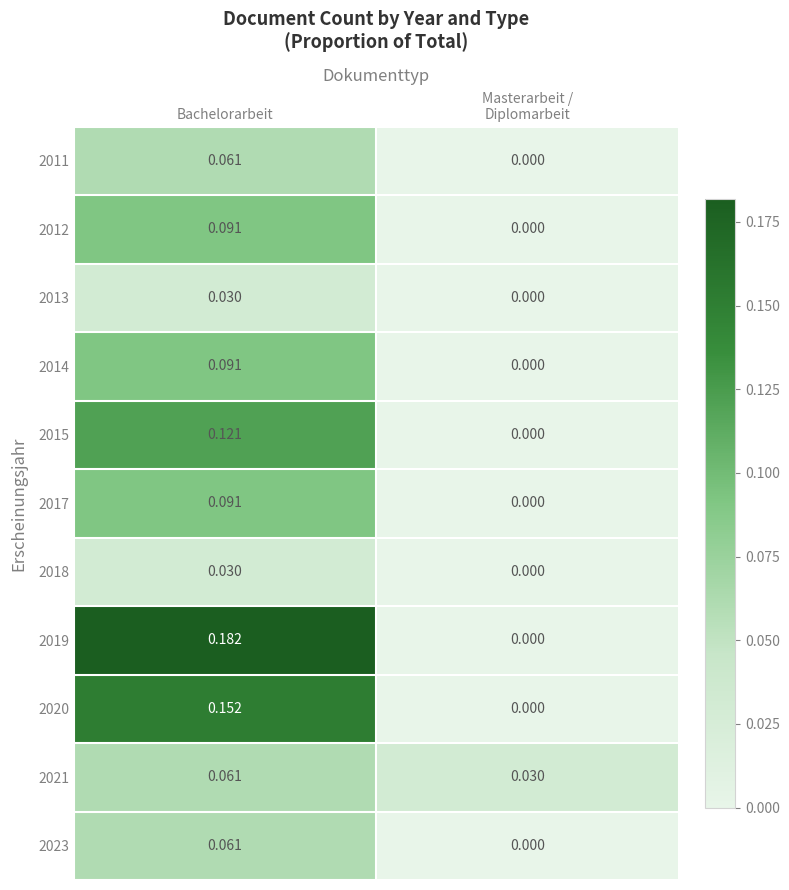

Between Bachelorarbeit and Masterarbeit /
Diplomarbeit, which series saw the biggest shift?

2019